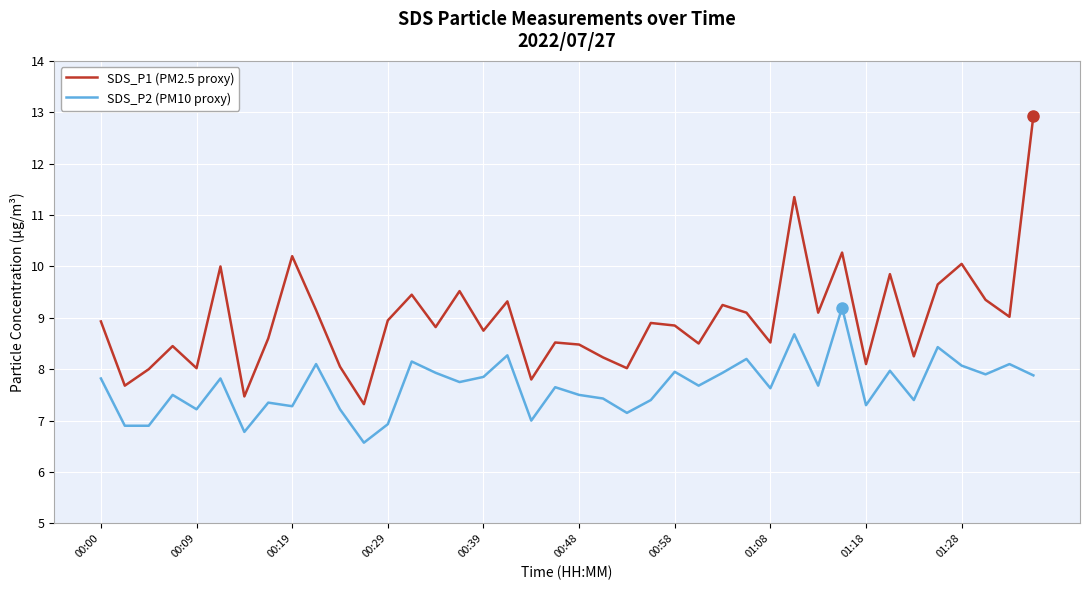

What is the difference between the maximum and minimum values in the SDS_P1 (PM2.5 proxy) series?

5.6